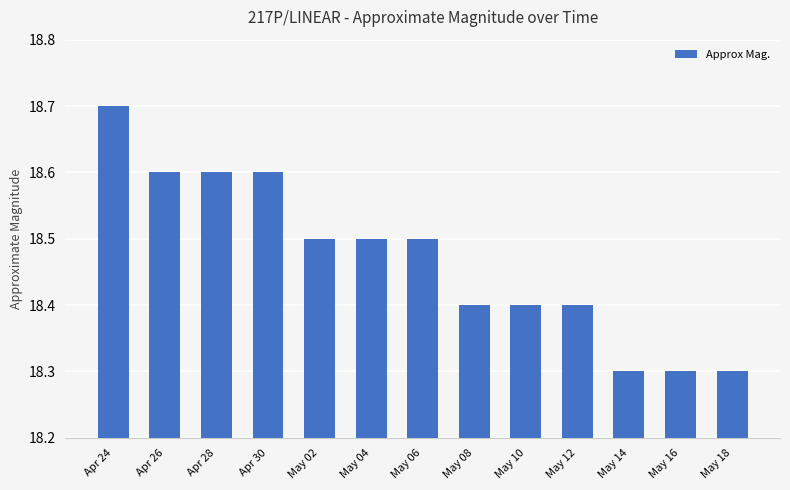

Reading left to right, what are all the values shown in this chart?

Apr 24=18.7	Apr 26=18.6	Apr 28=18.6	Apr 30=18.6	May 02=18.5	May 04=18.5	May 06=18.5	May 08=18.4	May 10=18.4	May 12=18.4	May 14=18.3	May 16=18.3	May 18=18.3